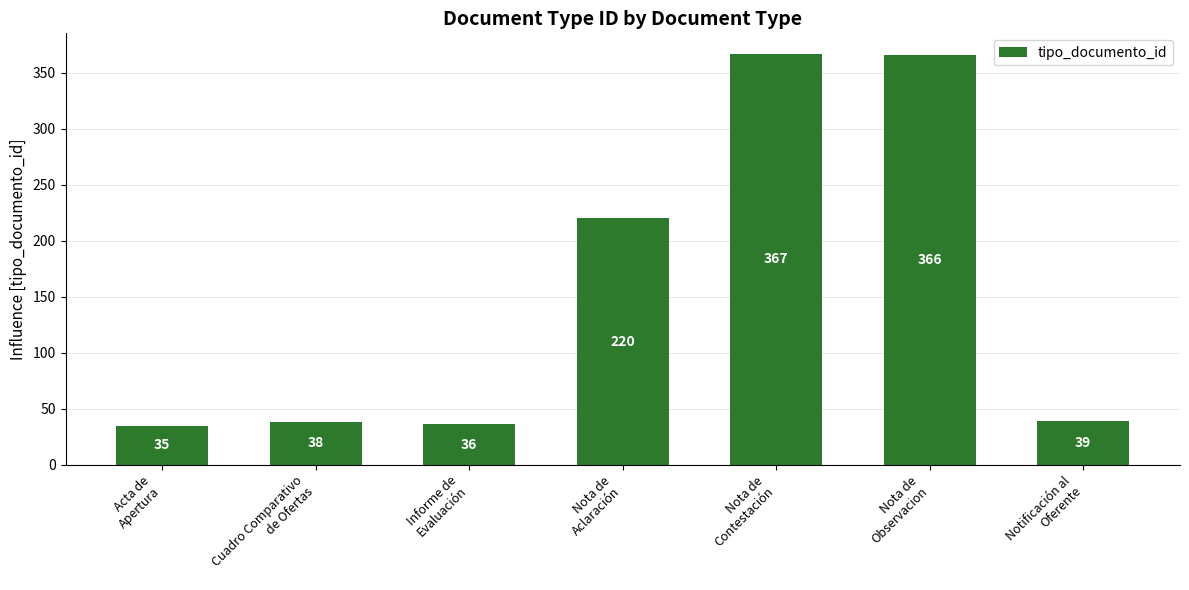

Reading left to right, transcribe all the data shown in this chart.

35	38	36	220	367	366	39